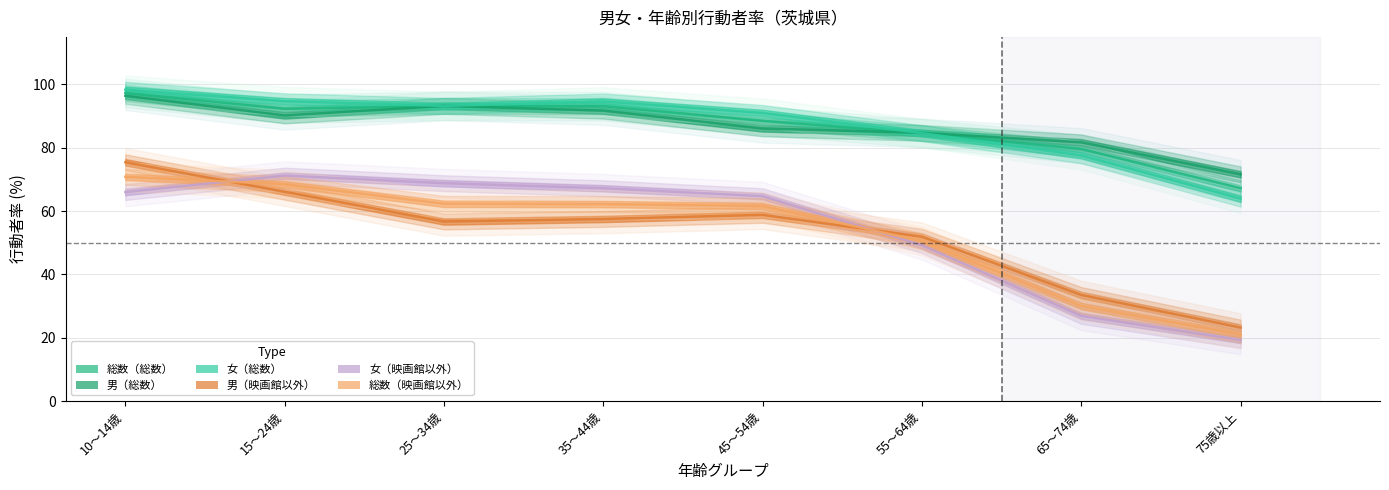

How many data points does each series have?

8